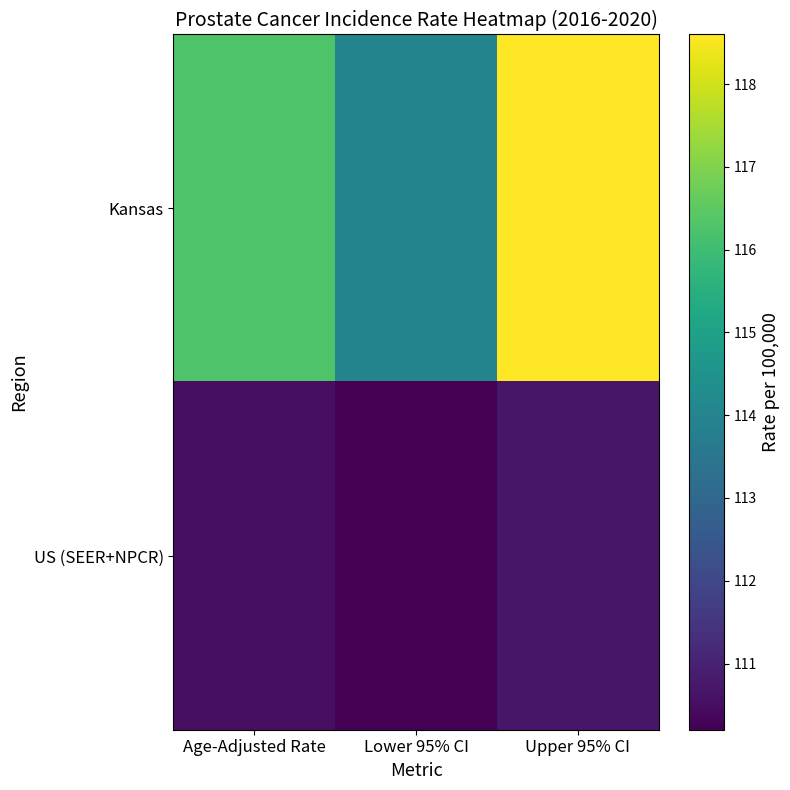

Which label corresponds to the largest value in the chart?

Upper 95% CI